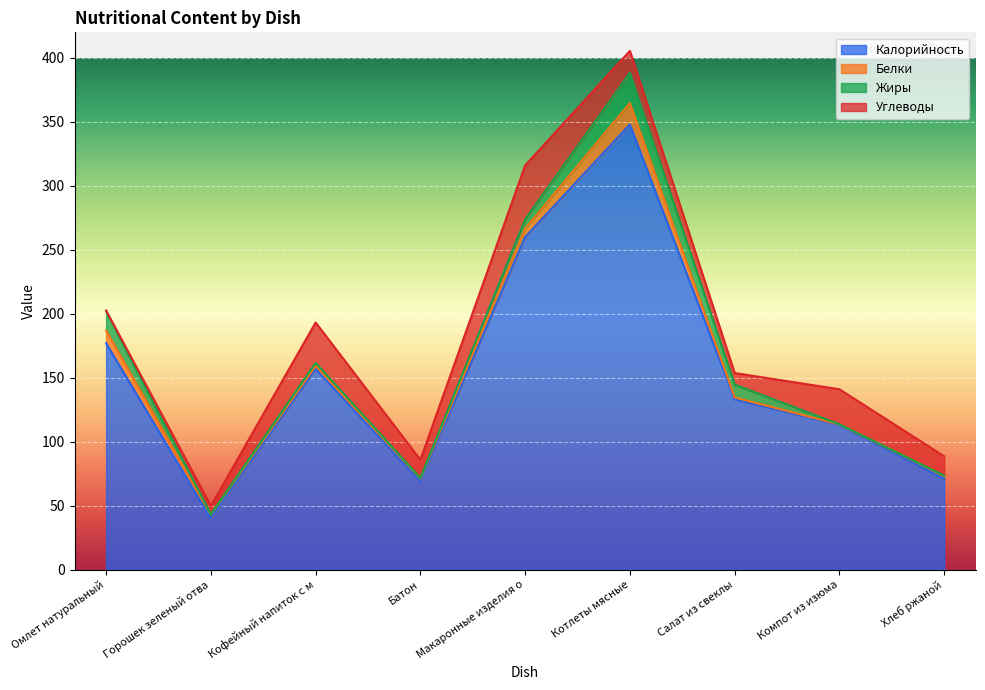

Reading left to right, extract all data points from this chart.

Калорийность: Омлет натуральный=177.0	Горошек зеленый отварной=40.0	Кофейный напиток с молоком=157.0	Батон=69.0	Макаронные изделия отварные=260.0	Котлеты мясные=348.0	Салат из свеклы=133.0	Компот из изюма=113.0	Хлеб ржаной=71.0
Белки: Омлет натуральный=9.9	Горошек зеленый отварной=3.1	Кофейный напиток с молоком=2.3	Батон=2.3	Макаронные изделия отварные=6.6	Котлеты мясные=16.6	Салат из свеклы=1.6	Компот из изюма=0.5	Хлеб ржаной=2.3
Жиры: Омлет натуральный=15.0	Горошек зеленый отварной=0.2	Кофейный напиток с молоком=2.3	Батон=0.3	Макаронные изделия отварные=7.3	Котлеты мясные=23.7	Салат из свеклы=10.1	Компот из изюма=0.1	Хлеб ржаной=0.2
Углеводы: Омлет натуральный=0.7	Горошек зеленый отварной=6.5	Кофейный напиток с молоком=31.6	Батон=14.3	Макаронные изделия отварные=42.1	Котлеты мясные=17.2	Салат из свеклы=9.0	Компот из изюма=27.4	Хлеб ржаной=15.1